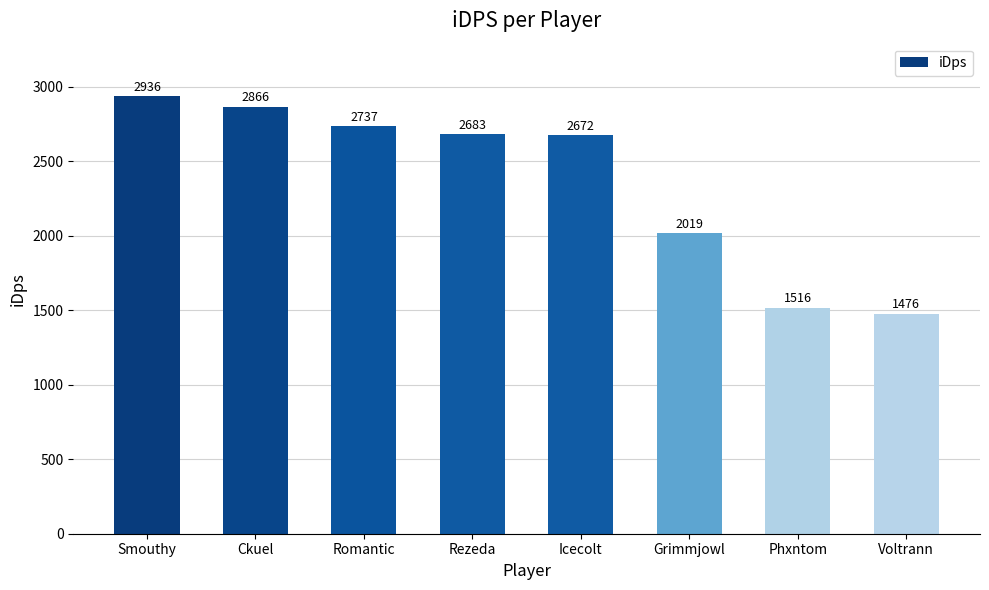

At which label does the data first exceed 2682?

Smouthy